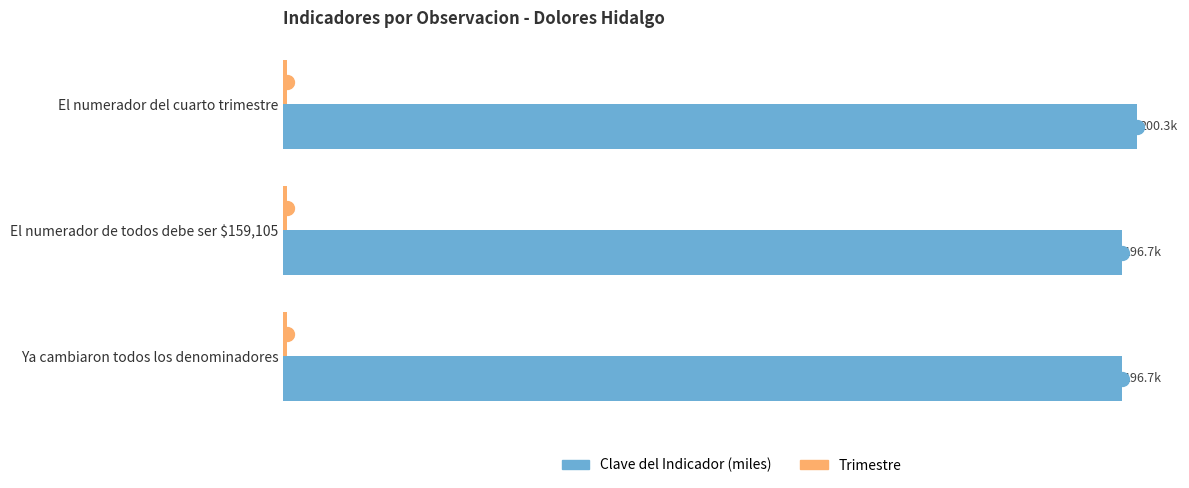

At which category is the sum across all series the highest?

El numerador del cuarto trimestre